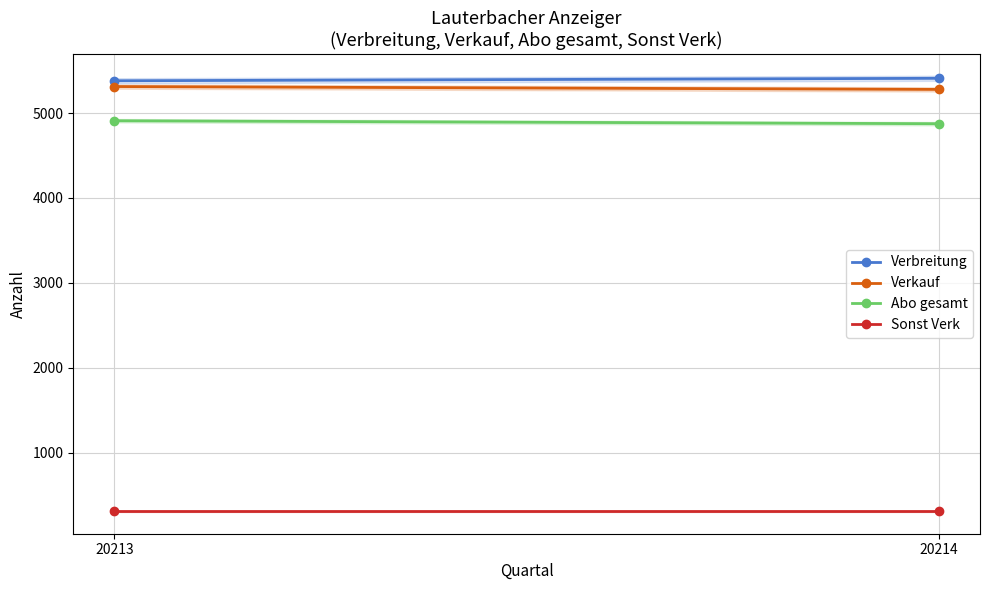

Reading right to left, transcribe all the data shown in this chart.

Verbreitung: 5410	5381
Verkauf: 5279	5313
Abo gesamt: 4875	4910
Sonst Verk: 305	305